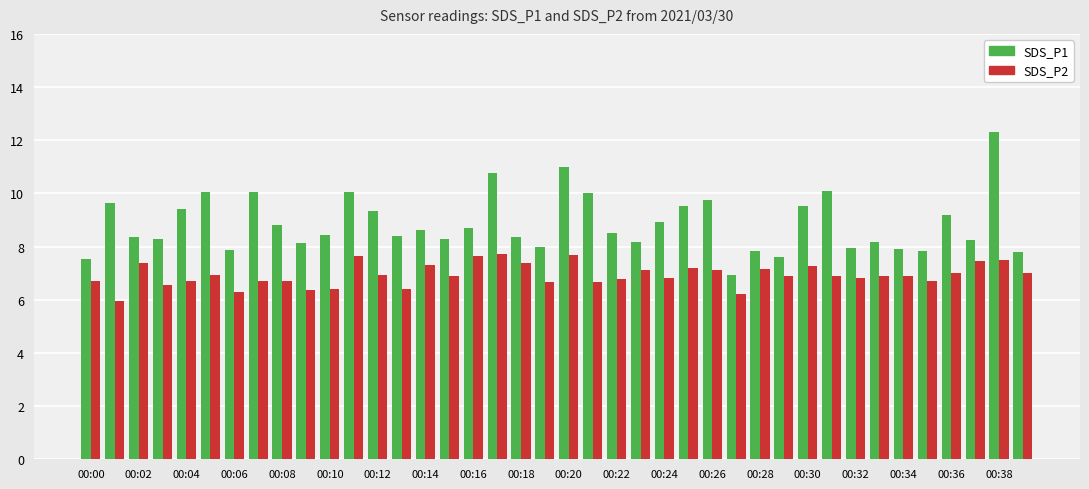

What is the sum of all SDS_P2 values?

277.5